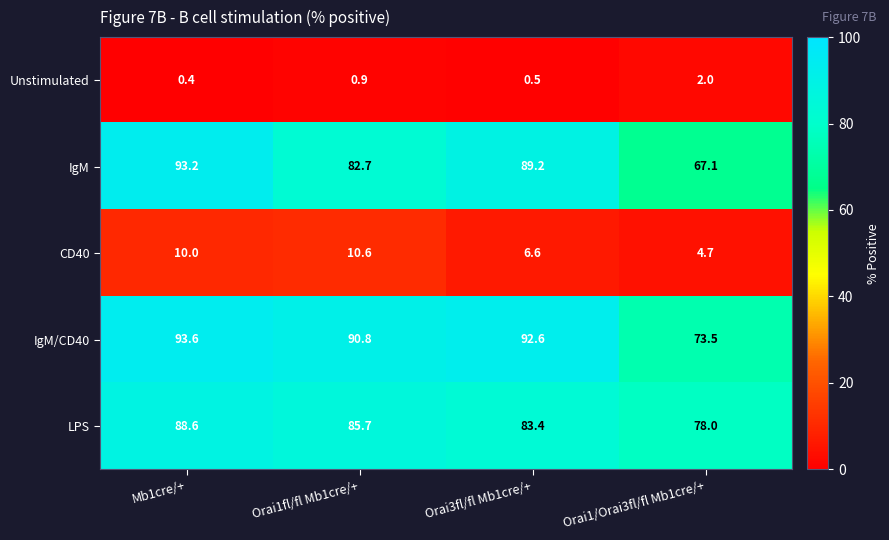

What is the difference between the maximum and second lowest values in the LPS series?

5.2